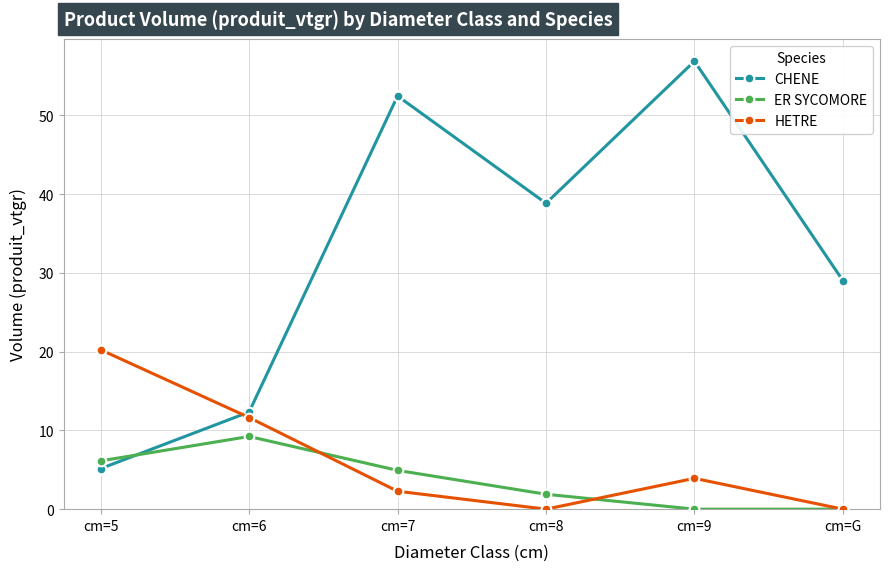

Read the ER SYCOMORE value at cm=7.

4.9